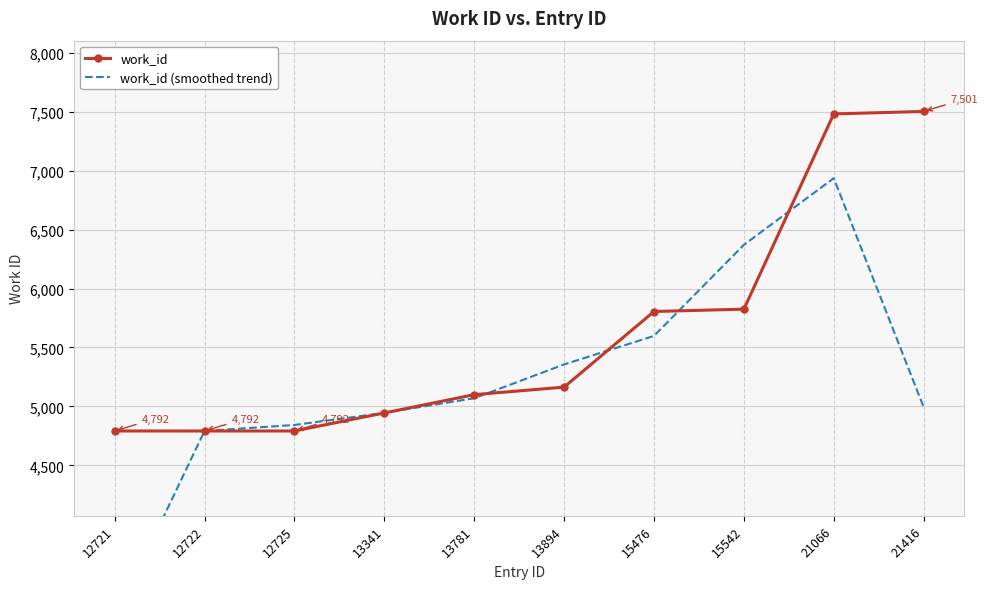

What is the sum of all work_id (smoothed trend) values?

52098.3